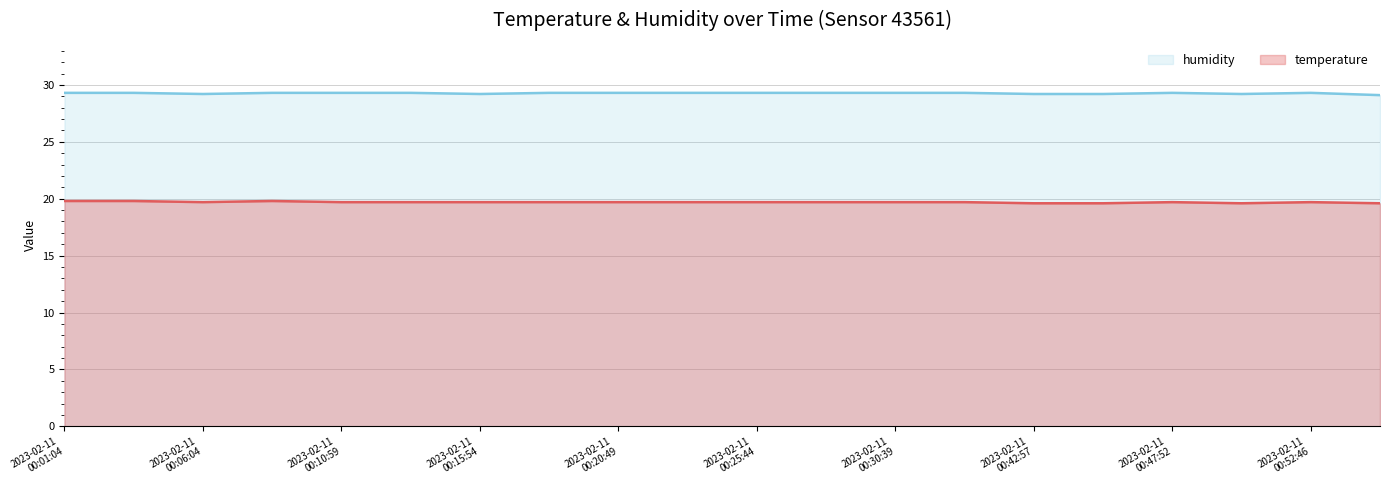

What is the average value of the temperature series?

19.7